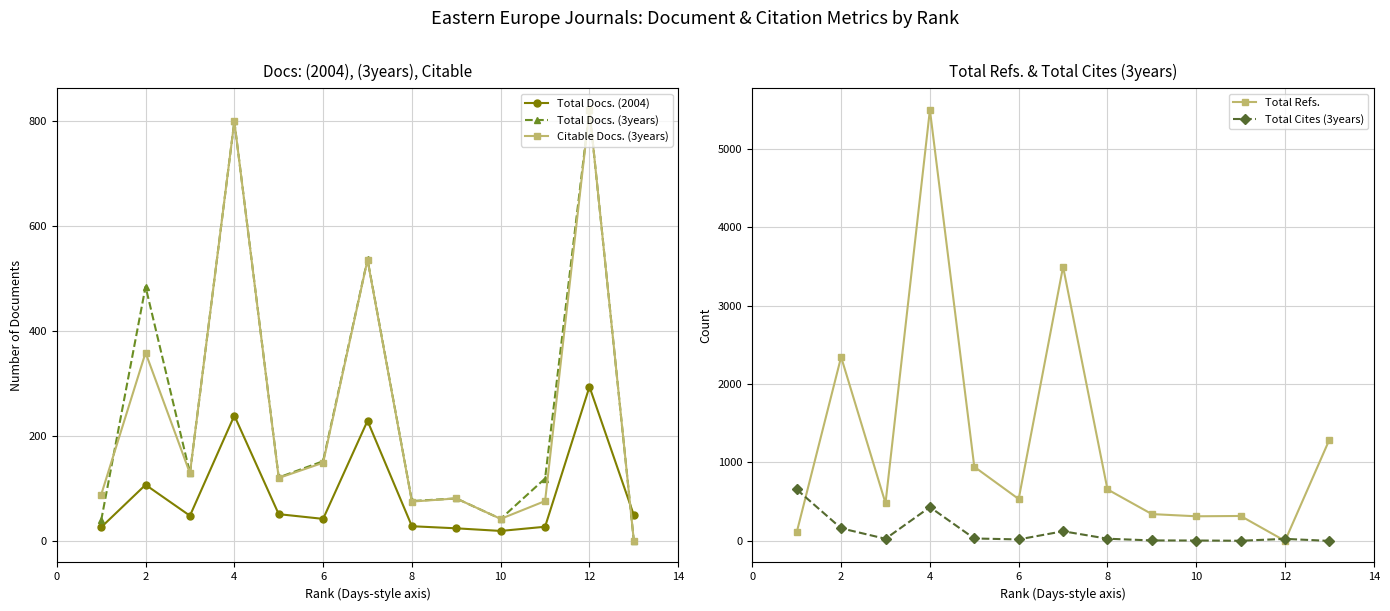

How many times do Citable Docs. (3years) and Total Cites (3years) cross each other?

1